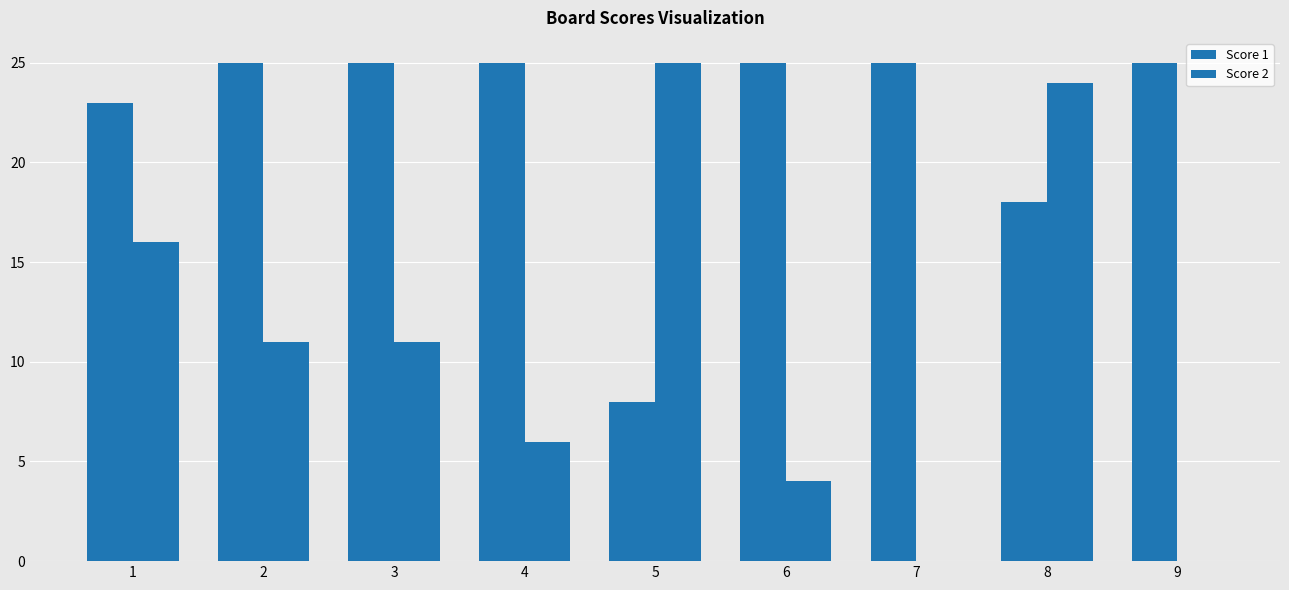

Reading left to right, list all the values displayed in this chart.

Score 1: 1=23	2=25	3=25	4=25	5=8	6=25	7=25	8=18	9=25
Score 2: 1=16	2=11	3=11	4=6	5=25	6=4	7=0	8=24	9=0